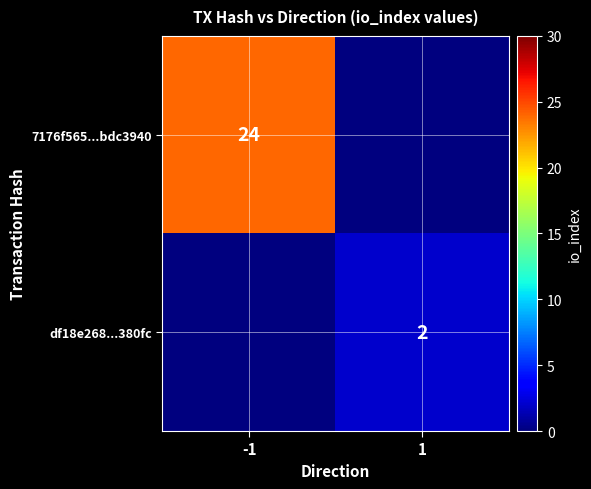

Is the value of 7176f565...bdc3940 at -1 greater than the value of df18e268...380fc at 1?

Yes